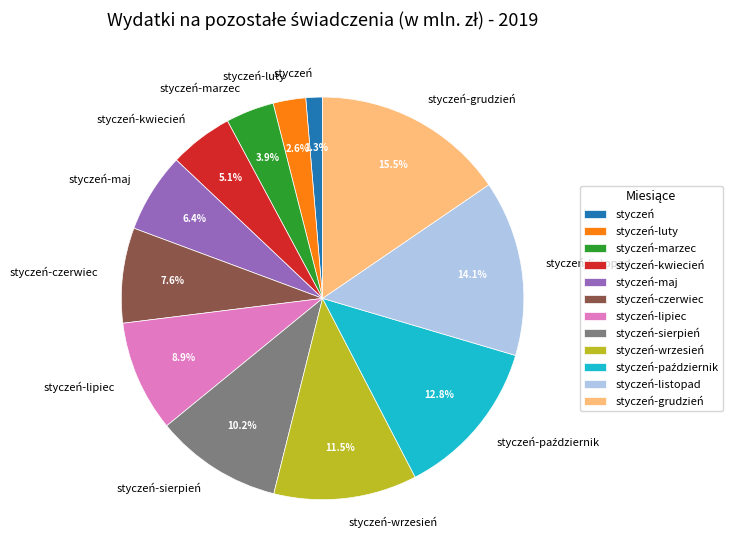

To the nearest percent, what is the difference between the styczeń-marzec and styczeń-kwiecień slice percentages?

1%